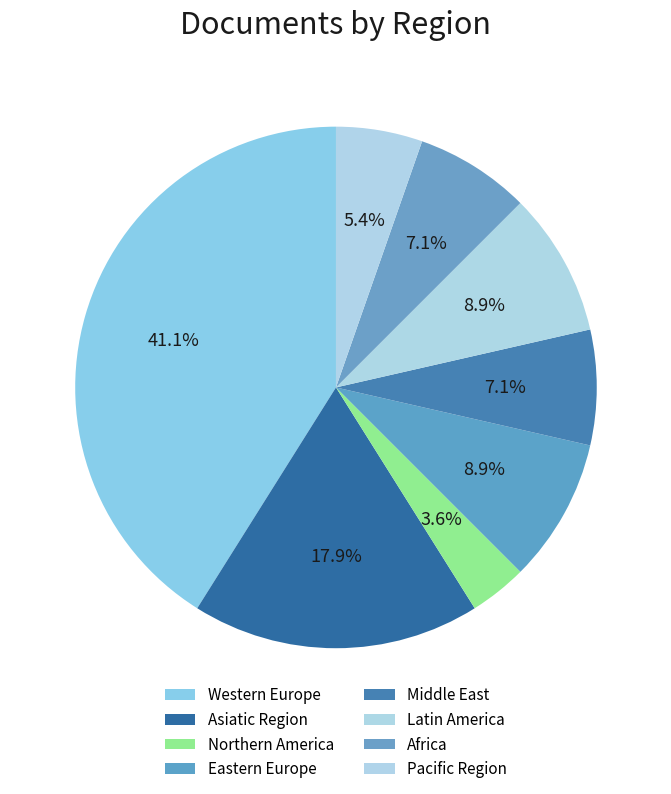

Approximately how many times larger is the value at Eastern Europe compared to Pacific Region?

1.7